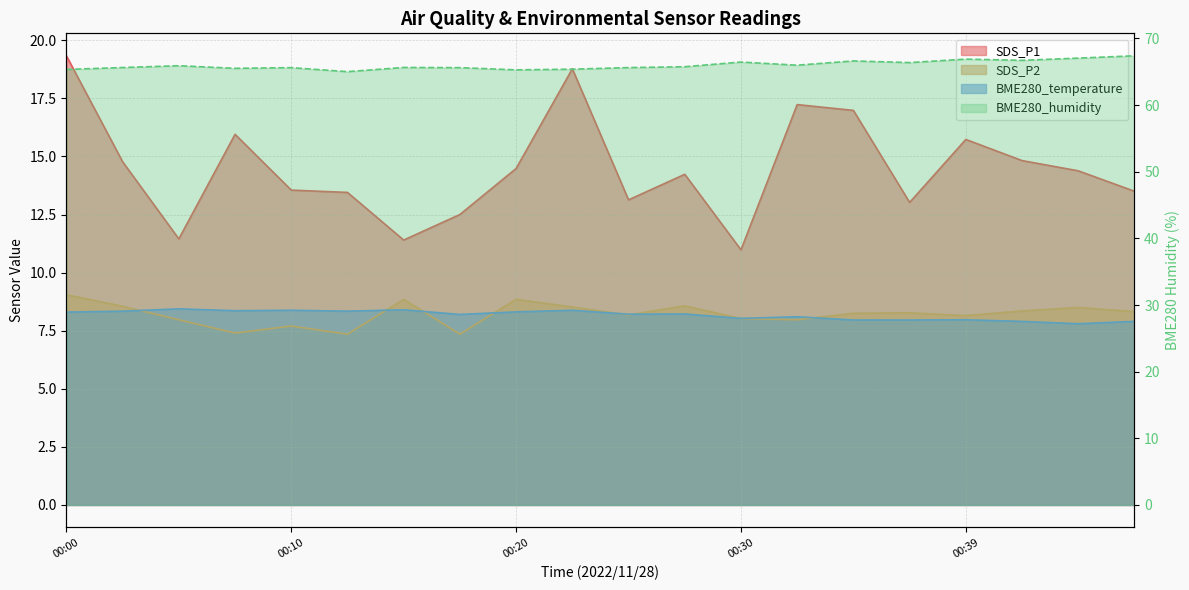

At which category is the sum across all series the highest?

00:00